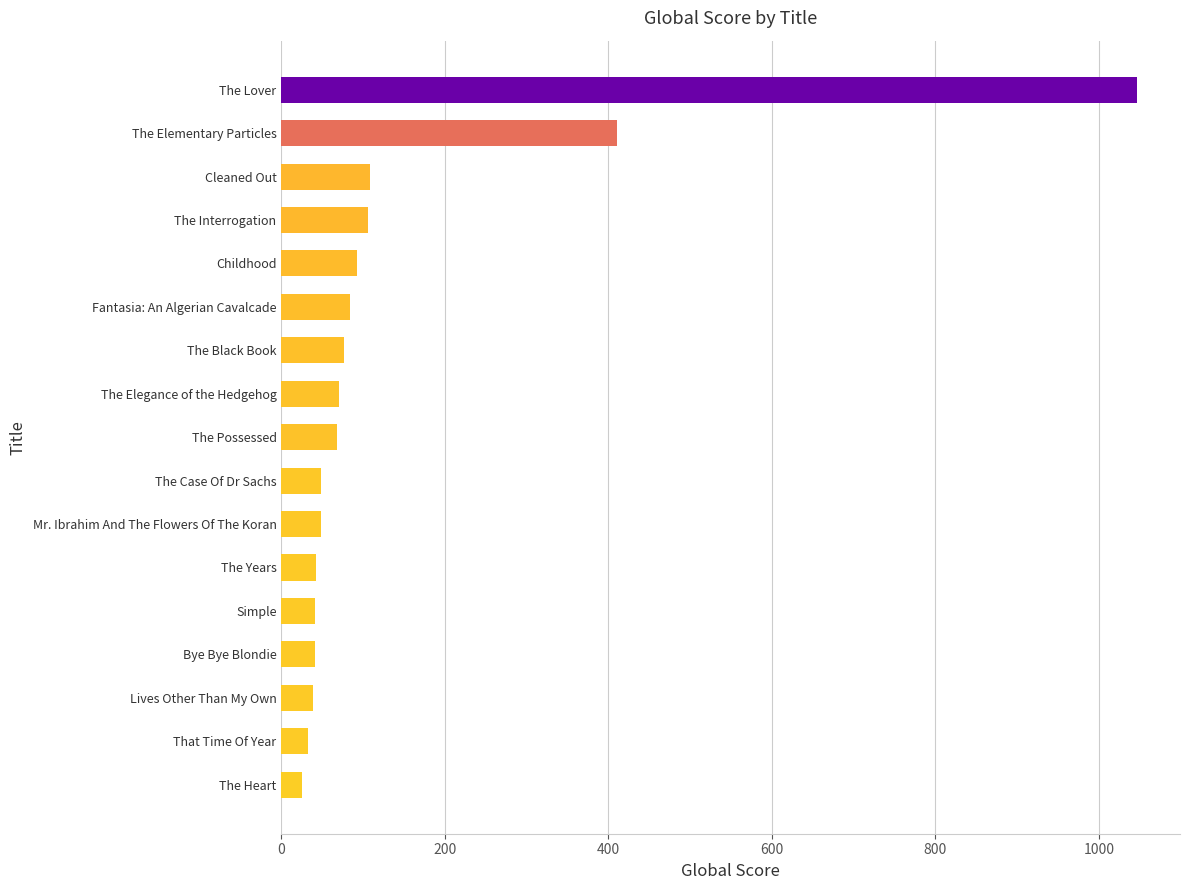

What is the smallest value displayed?

25